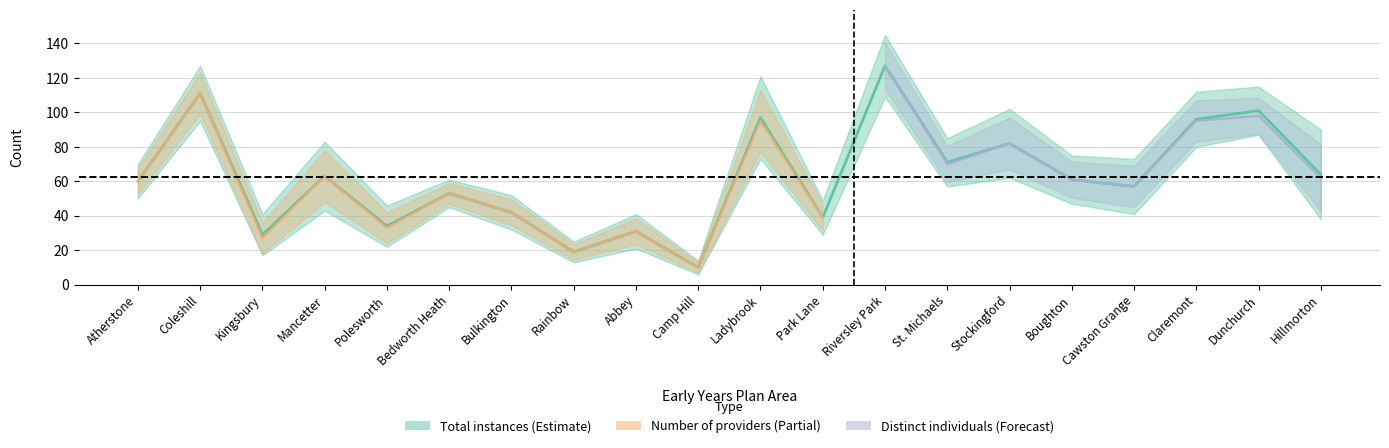

Which series has the largest total across all categories?

Total instances